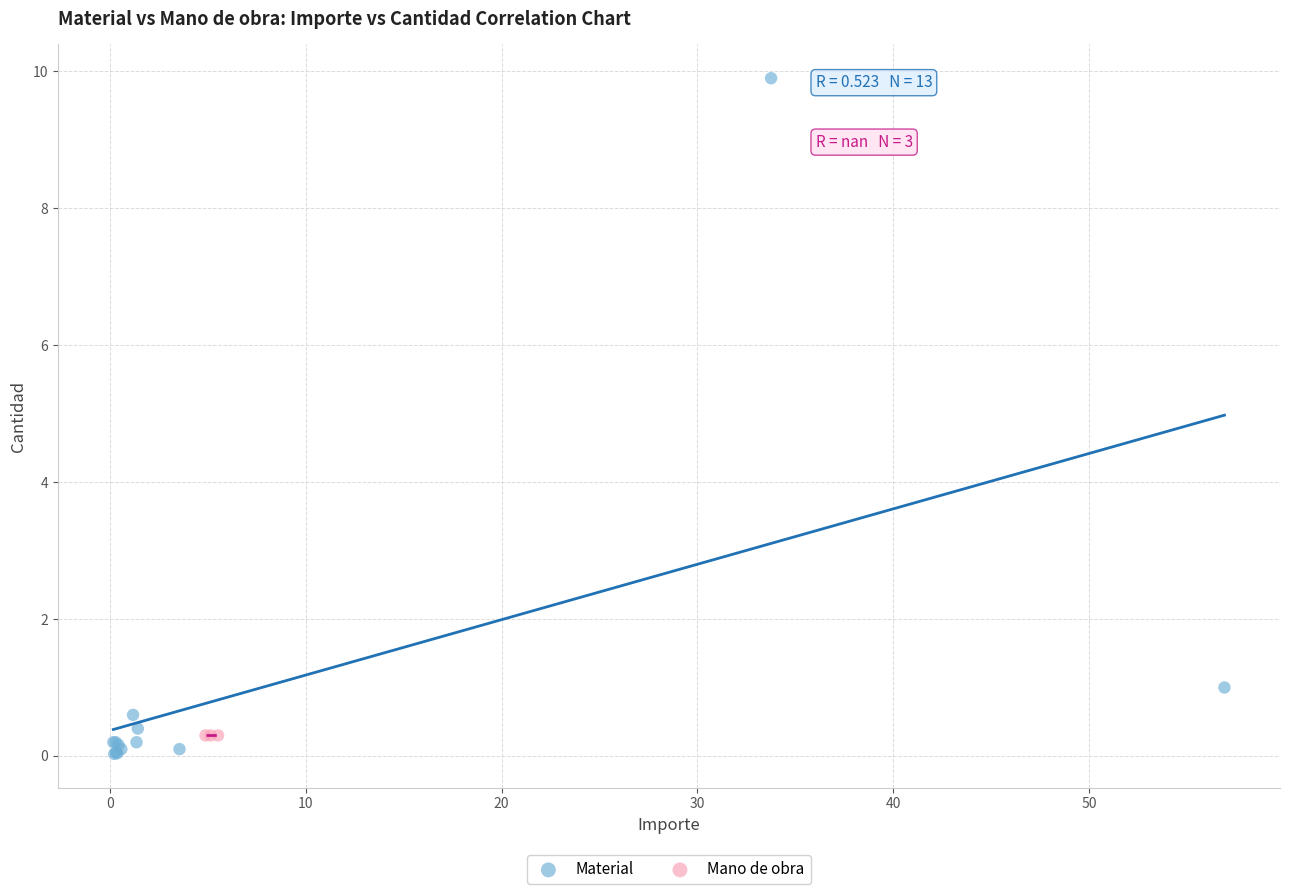

Which series reaches the maximum Y coordinate?

Material